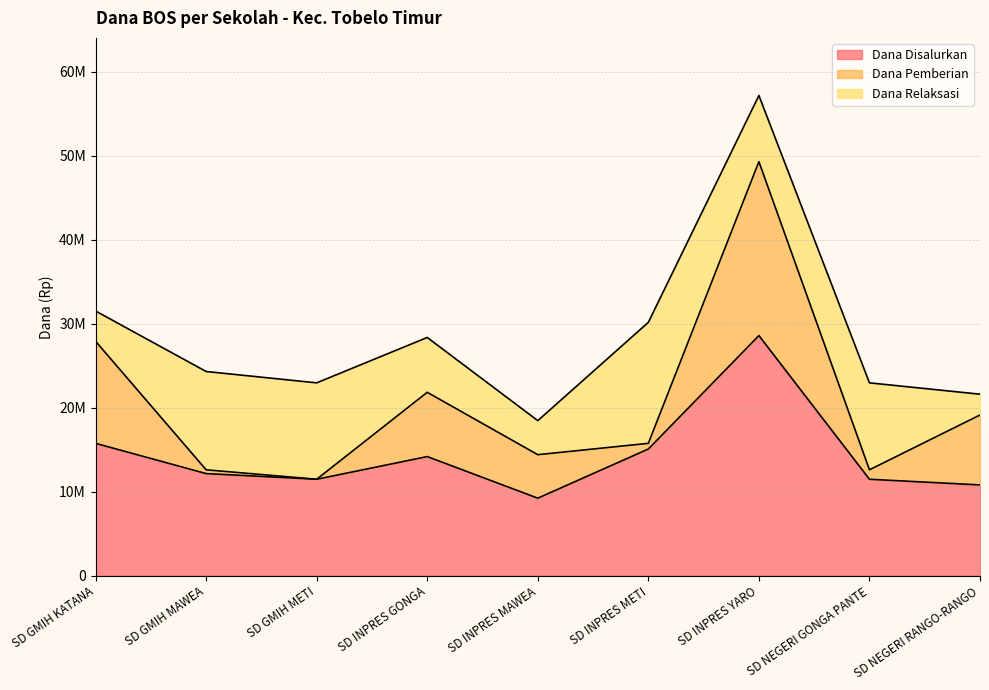

Between which two adjacent categories do Dana Relaksasi and Dana Pemberian first intersect?

SD GMIH KATANA and SD GMIH MAWEA